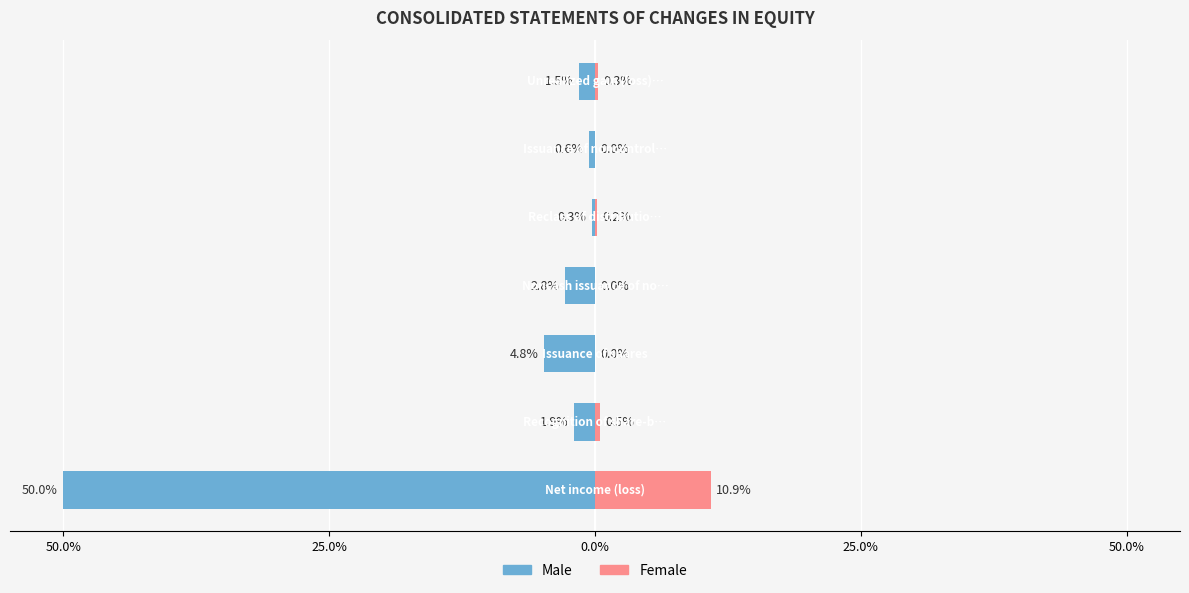

What is the average value of the Male series?

-8.8